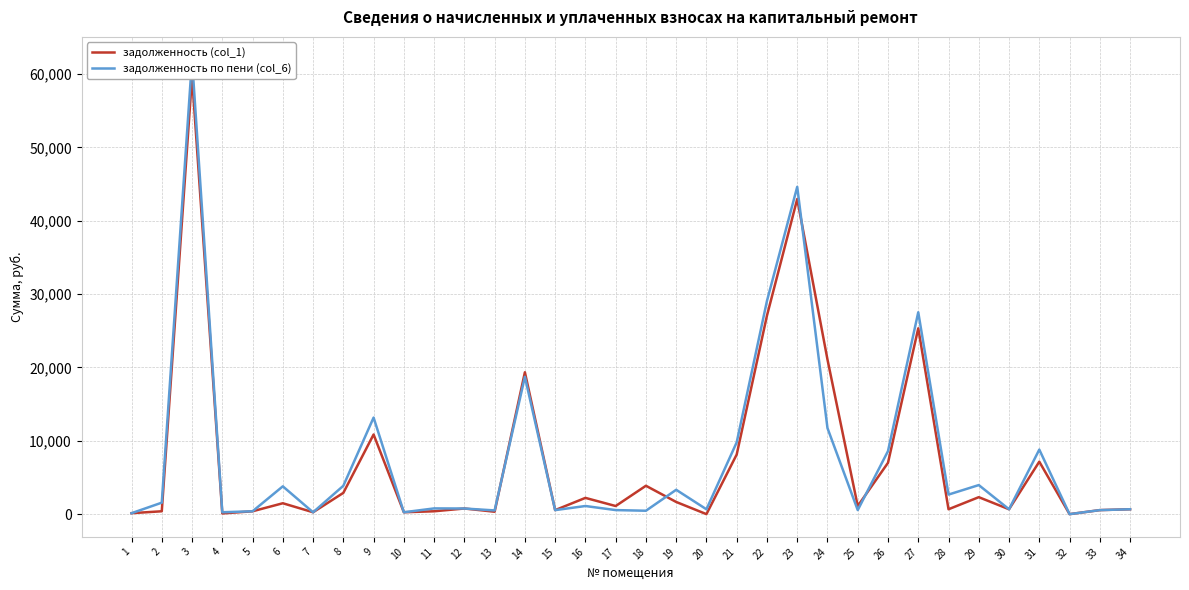

Where do задолженность по пени (col_6) and задолженность (col_1) first cross each other?

1 and 2